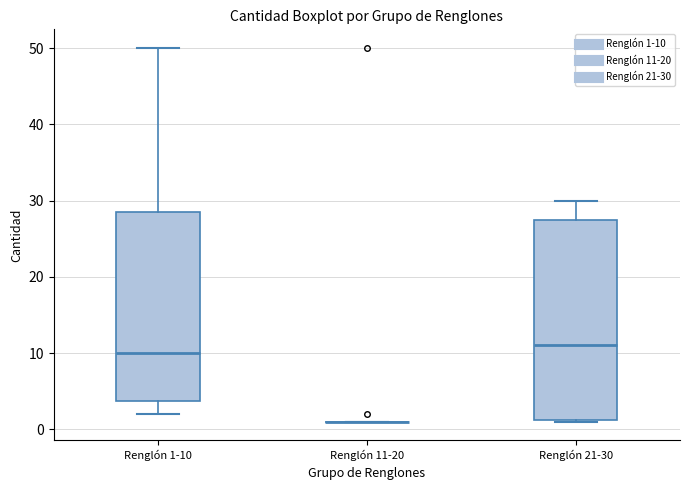

Reading left to right, transcribe this box plot: for each box, give where its median line is, the range the box spans, and where its two whiskers end, as read against the y-axis. The values are not printed on the chart, so give them approximately, as read against the axis.

Renglón 1-10: median 10, box 4 to 29, whiskers 2 to 50
Renglón 11-20: box collapsed to a line at 1, whiskers 1 to 1
Renglón 21-30: median 11, box 1 to 28, whiskers 1 to 30